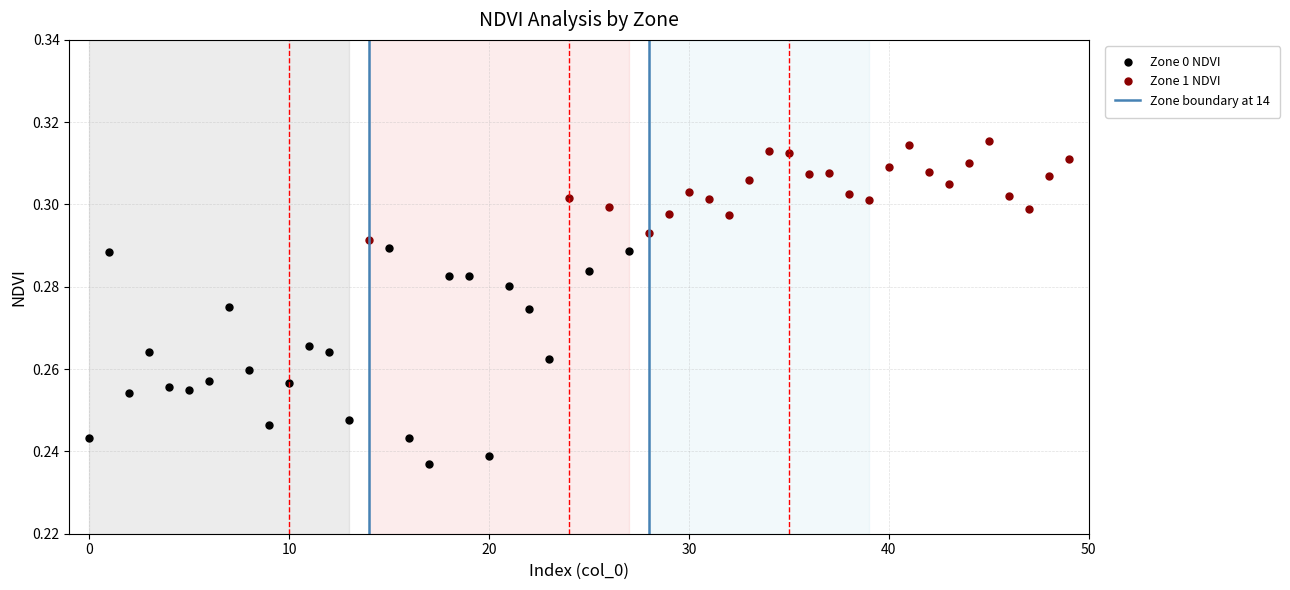

True or false: Zone 1 NDVI has more than 2 interior local peaks.

True